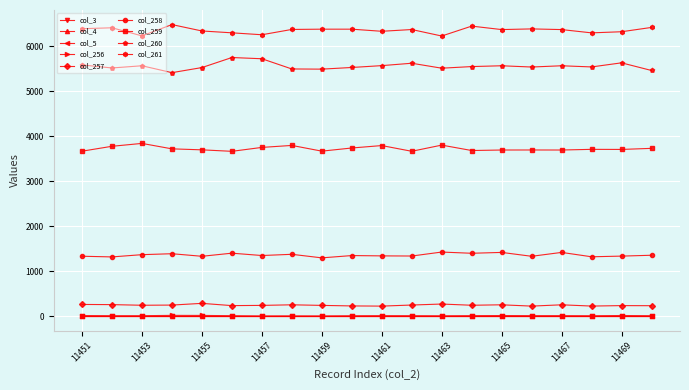

What is the average value of the col_258 series?

1360